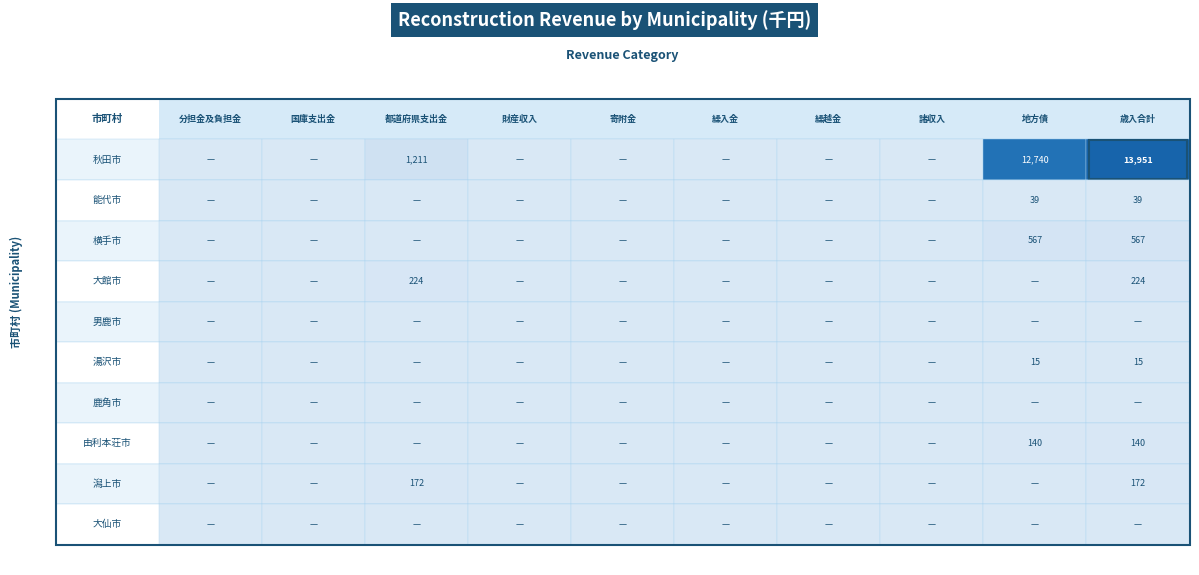

How many series are shown in this chart?

10